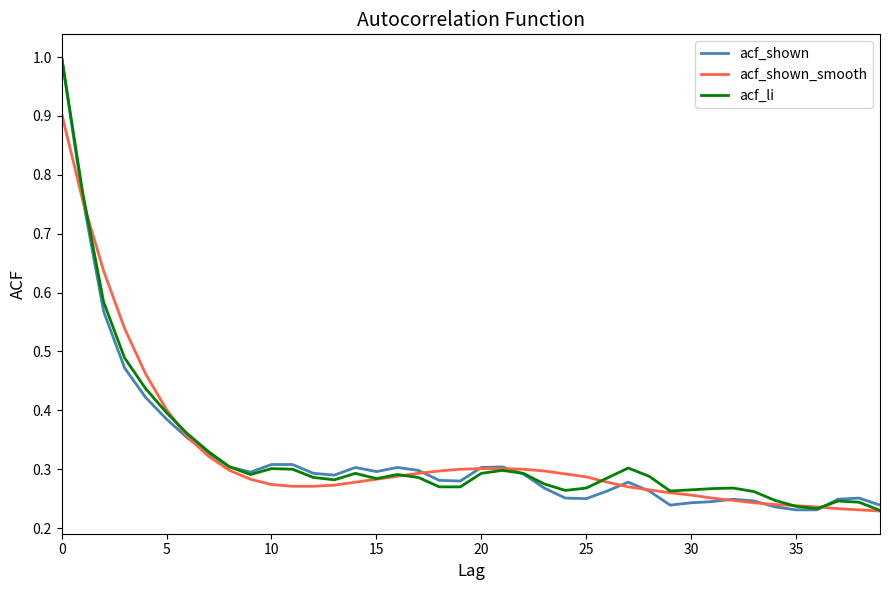

What is the maximum value for acf_shown_smooth?

0.9